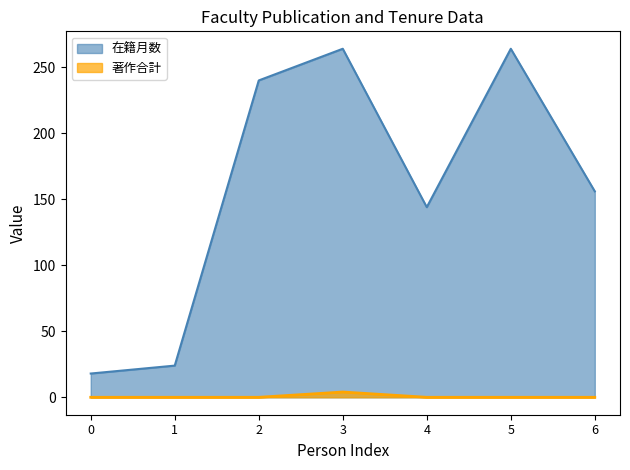

What are all the series names shown in the legend?

在籍月数, 著作合計